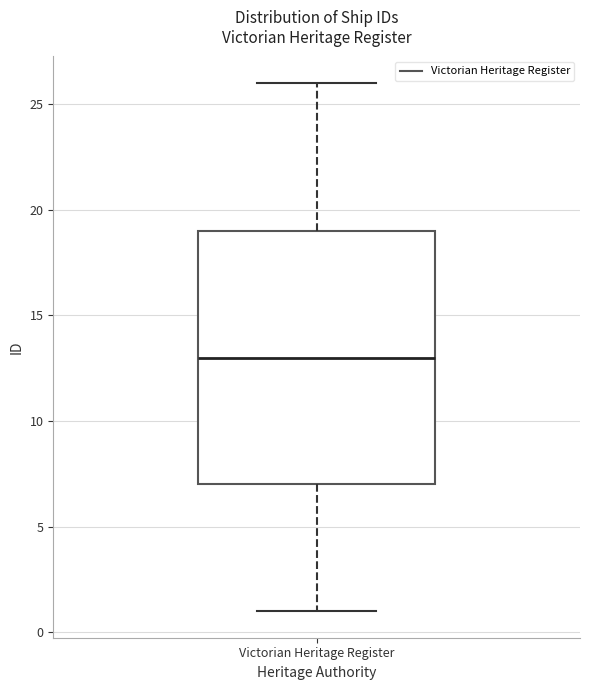

Transcribe this box plot: give where the median line is, the range the box spans, and where the two whiskers end, as read against the y-axis. The values are not printed on the chart, so give them approximately, as read against the axis.

median 13, box 7 to 19, whiskers 1 to 26